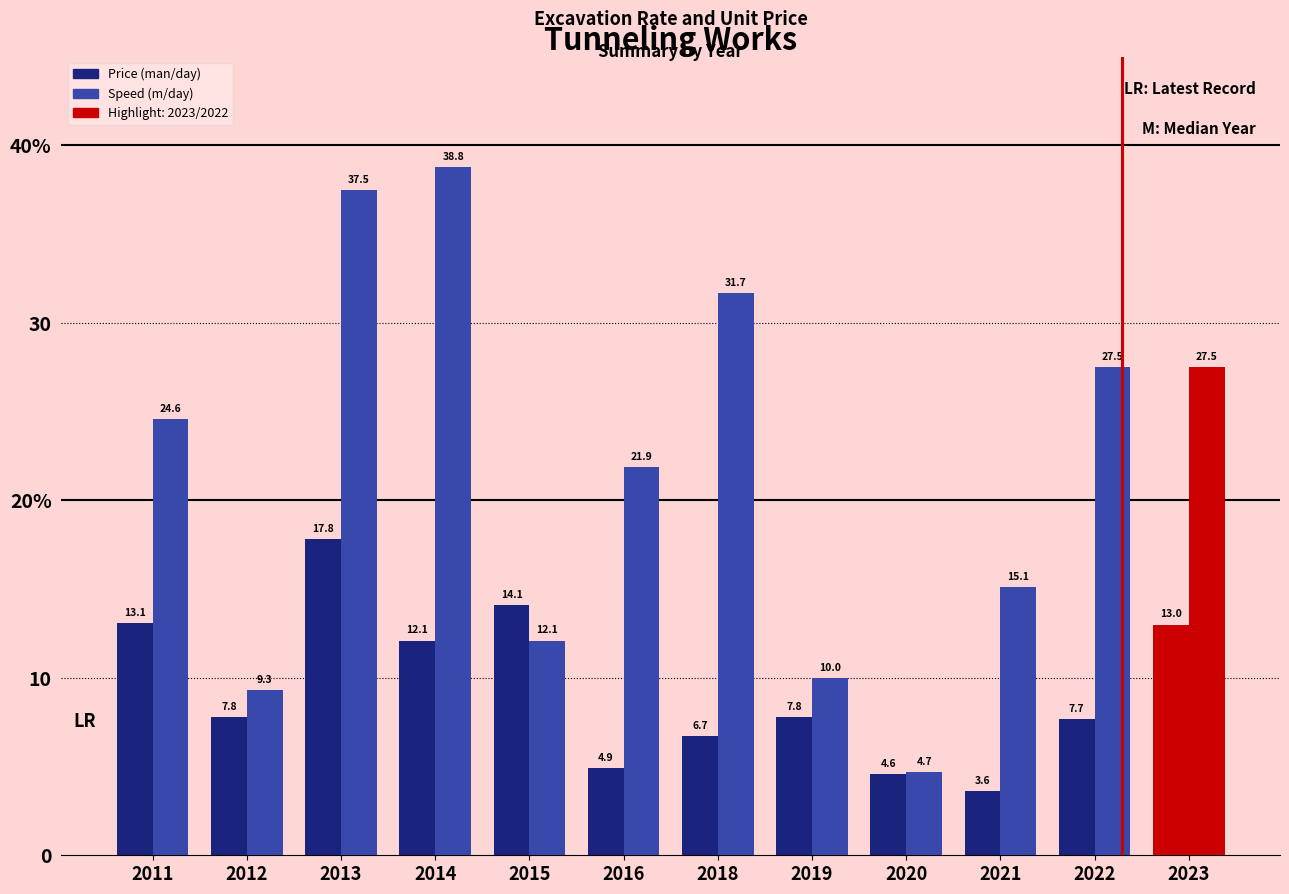

What is the total value across all series at 2020?

9.3